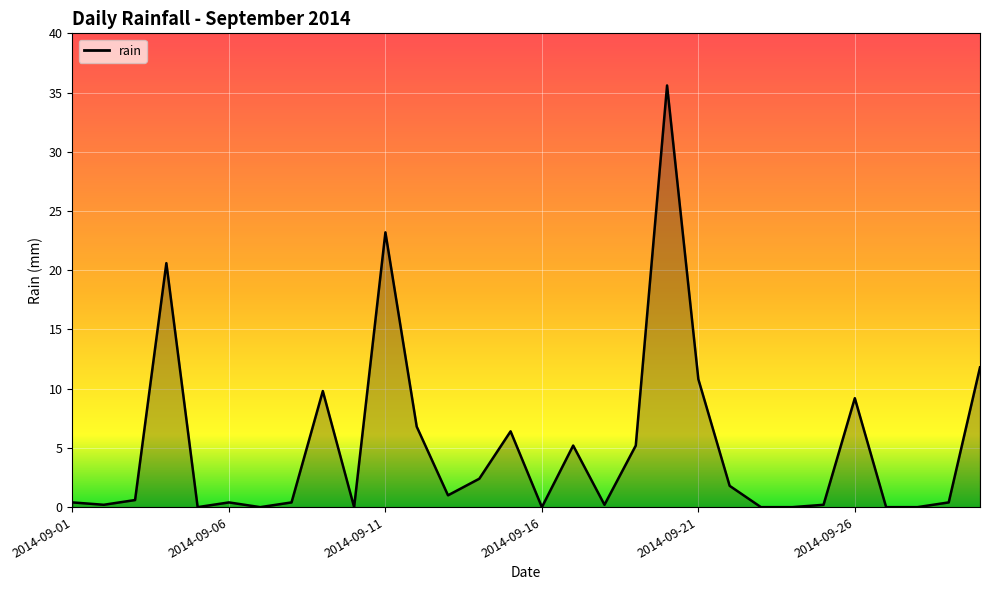

What is the maximum value shown in the chart?

35.6